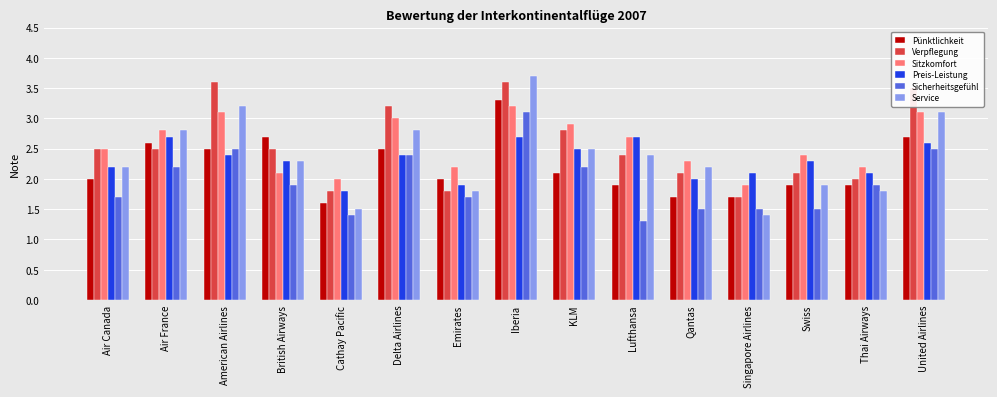

Which series changed the most between Air France and Emirates?

Service